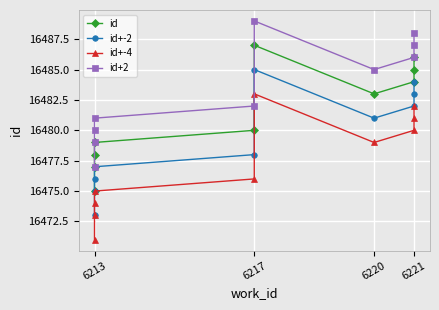

The id+-2 series shows 6343 at 6221. True or false?

False